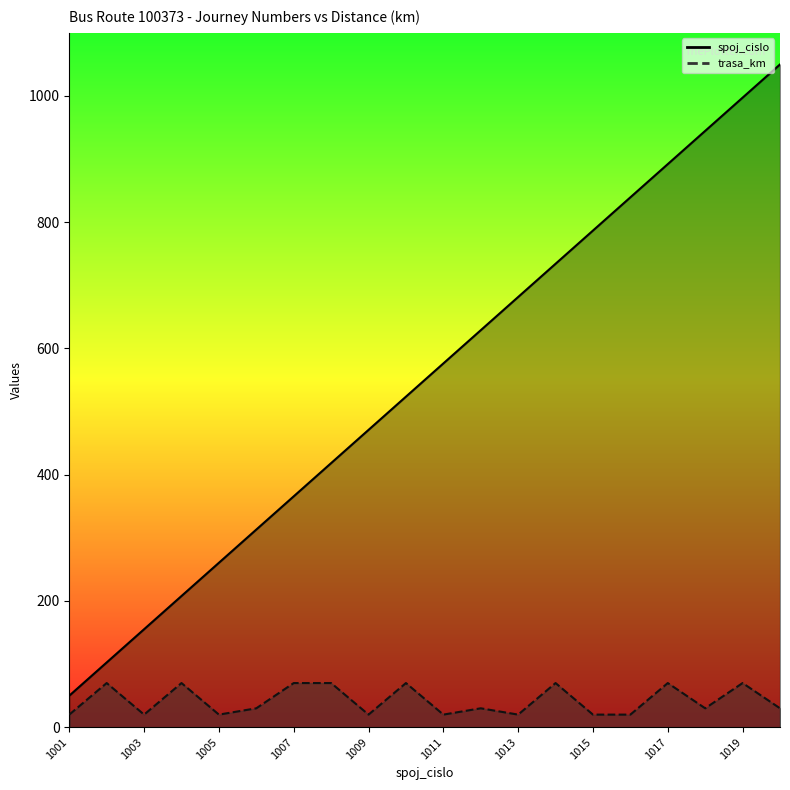

Which series has the largest range (max minus min)?

spoj_cislo